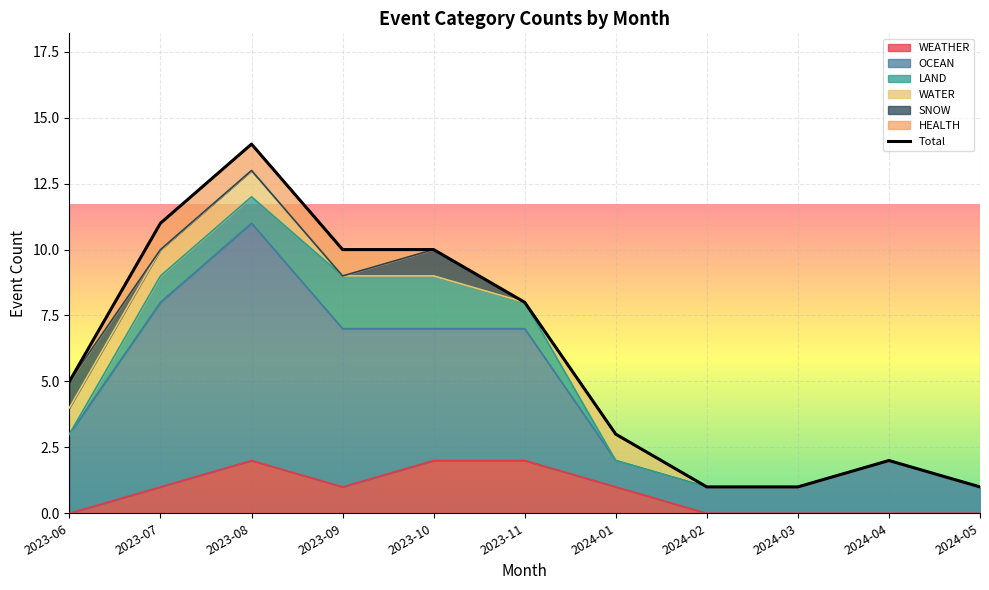

What is the label of the 4th point from the right?

2024-02